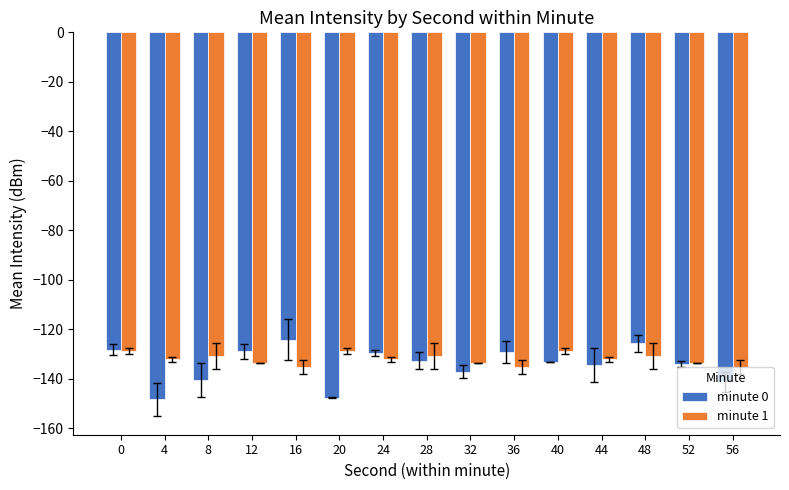

Rank the series at 28 from highest to lowest value.

minute 1, minute 0